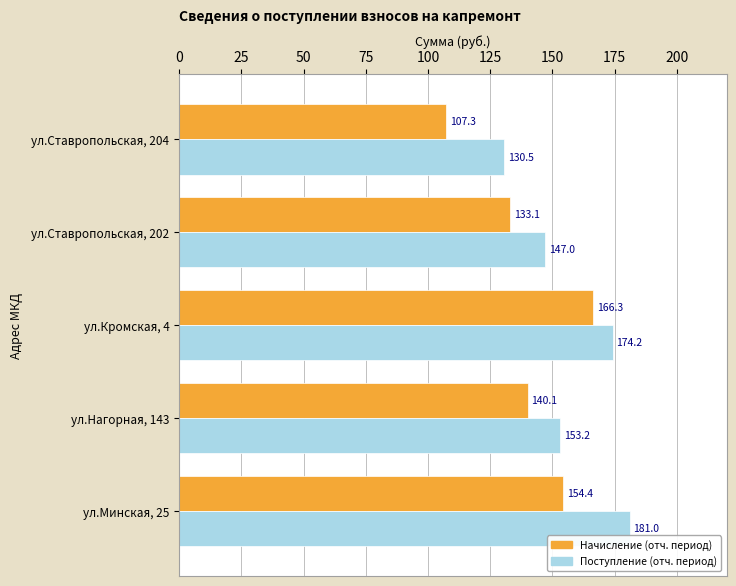

Is it true that Поступление (отч. период) equals 130.5 at ул.Ставропольская, 204?

True